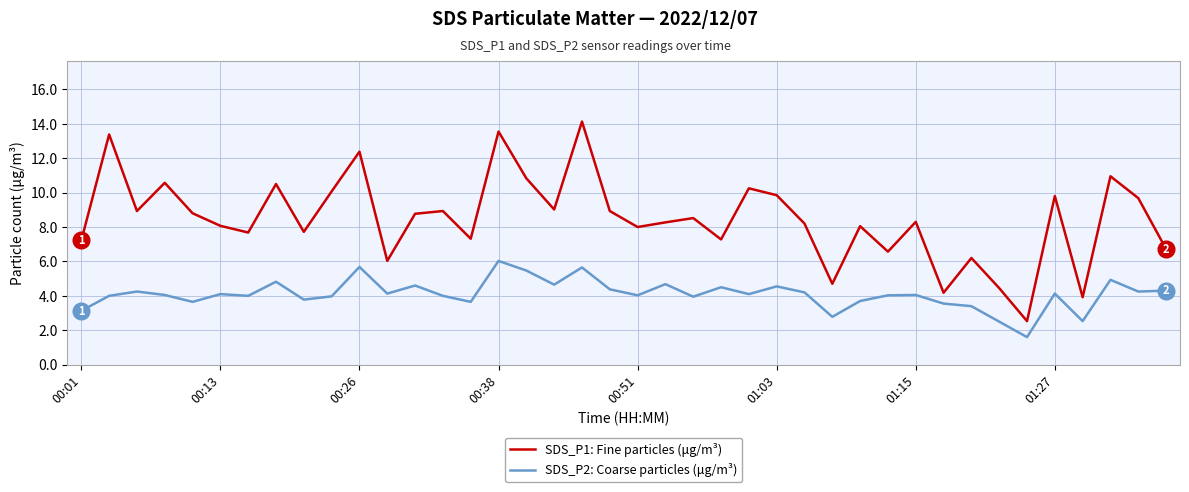

Which series has the widest spread of values?

SDS_P1: Fine particles (μg/m³)